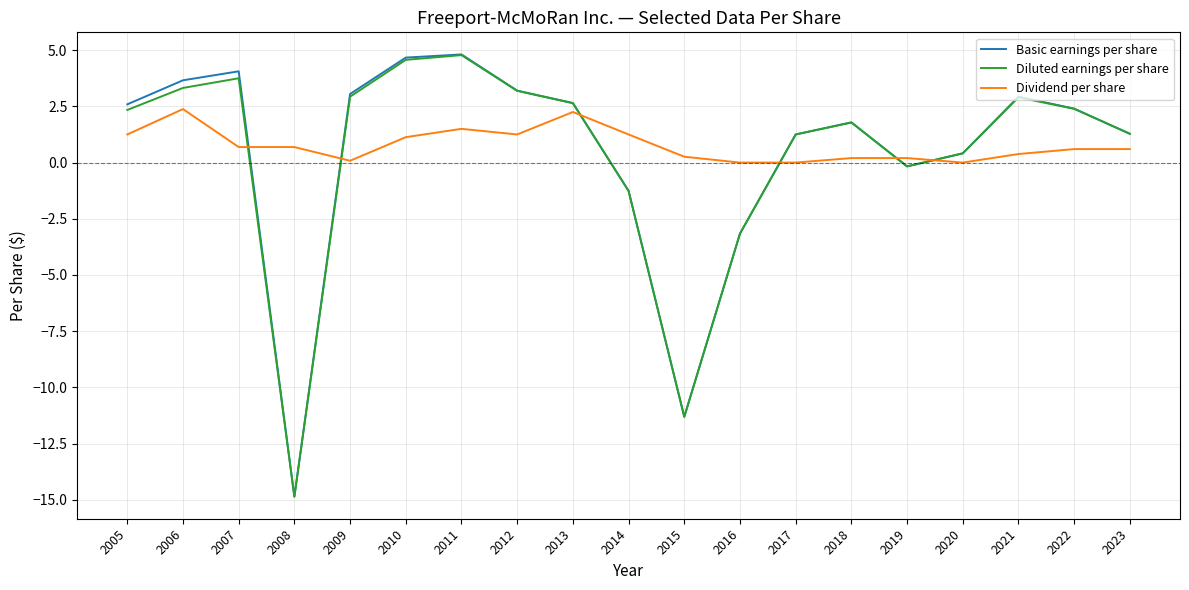

Is the value of Basic earnings per share at 2005 greater than the value of Diluted earnings per share at 2006?

No